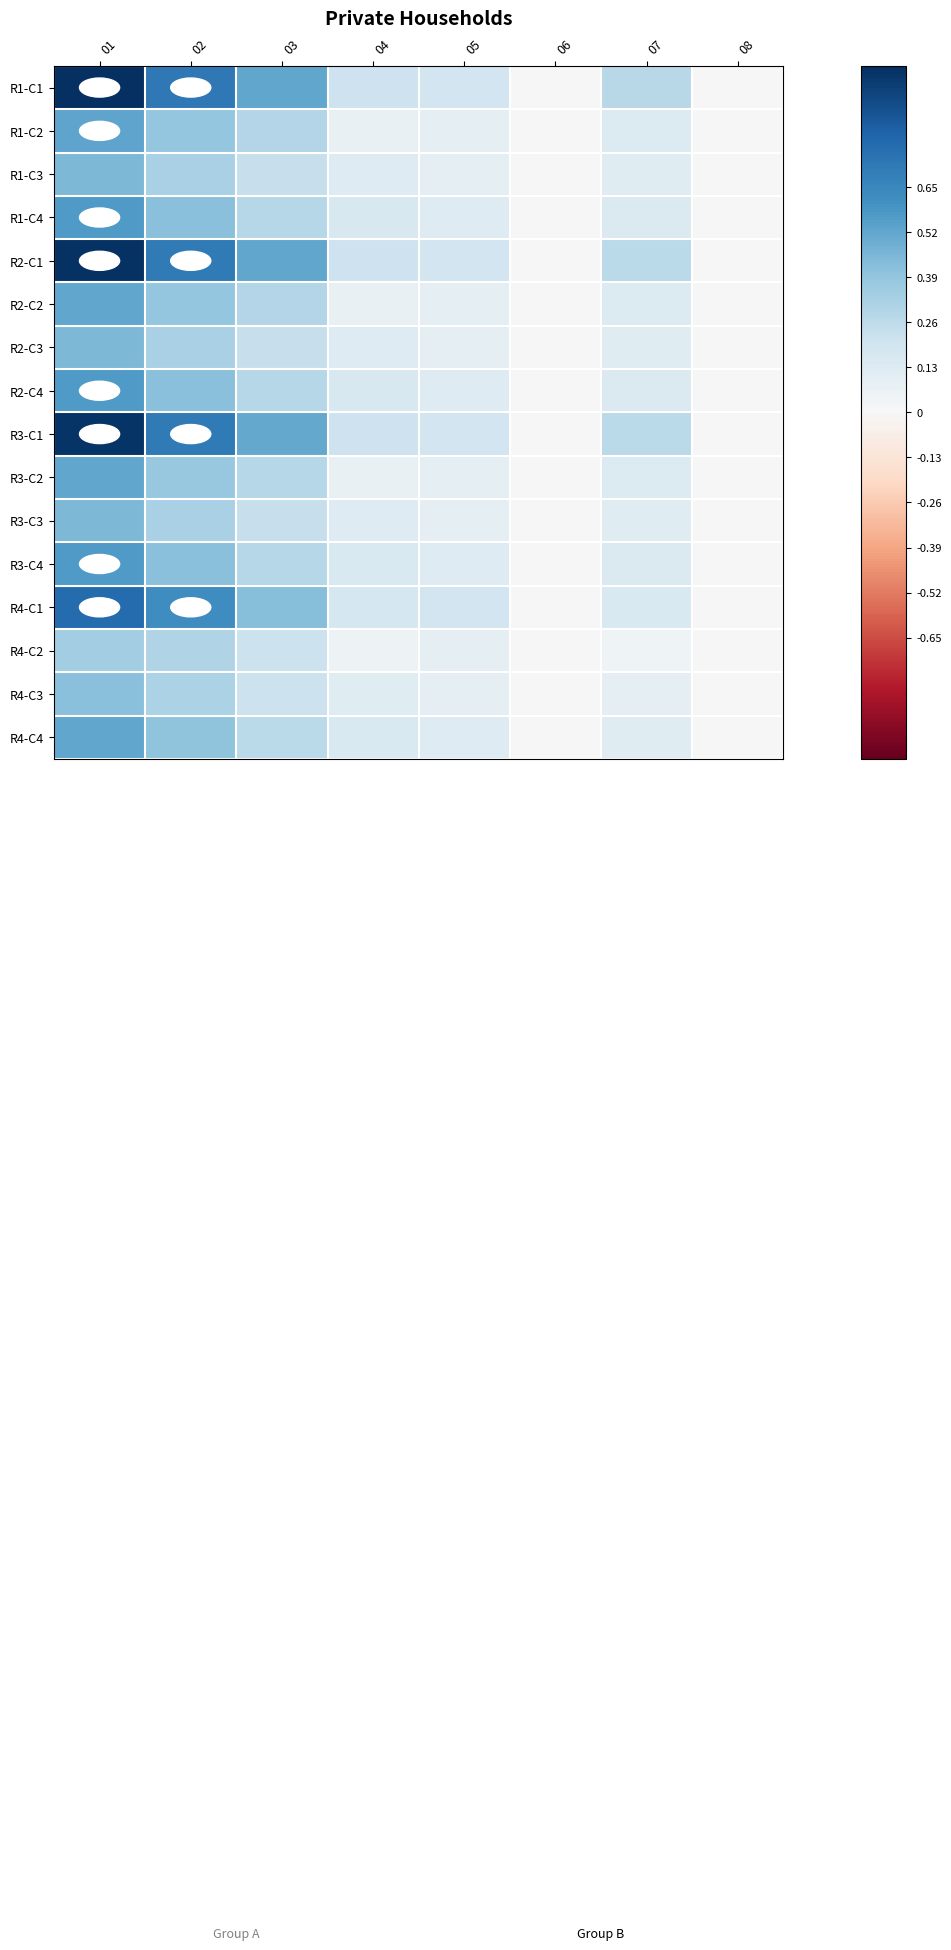

Rank the series by their maximum value, from highest to lowest.

R1-C1, R2-C1, R3-C1, R4-C1, R1-C4, R2-C4, R3-C4, R1-C2, R2-C2, R4-C4, R3-C2, R1-C3, R2-C3, R3-C3, R4-C3, R4-C2